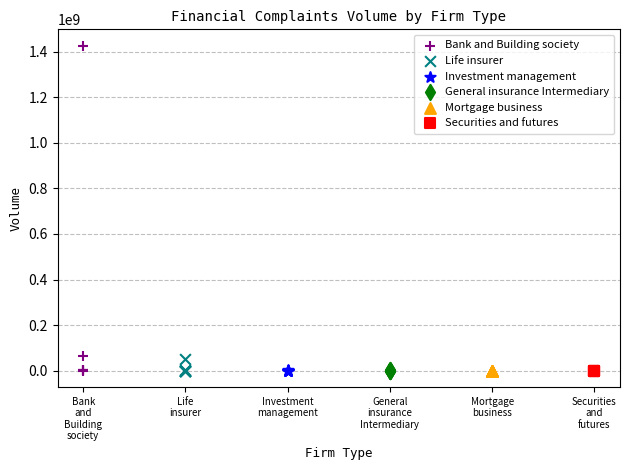

Which series has the widest spread of Y values?

Bank and Building society